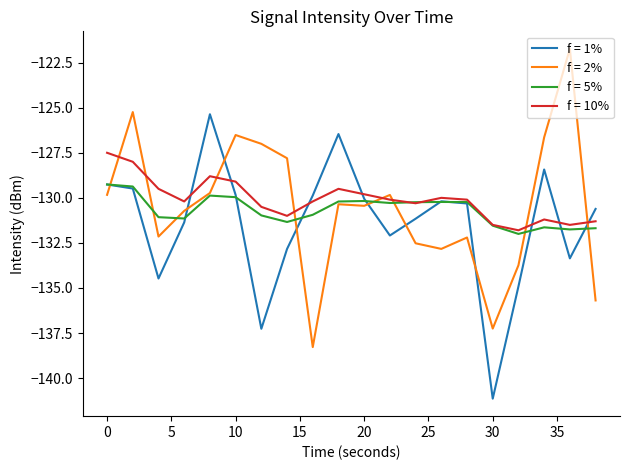

What is the lowest value of the f = 1% series?

-141.1